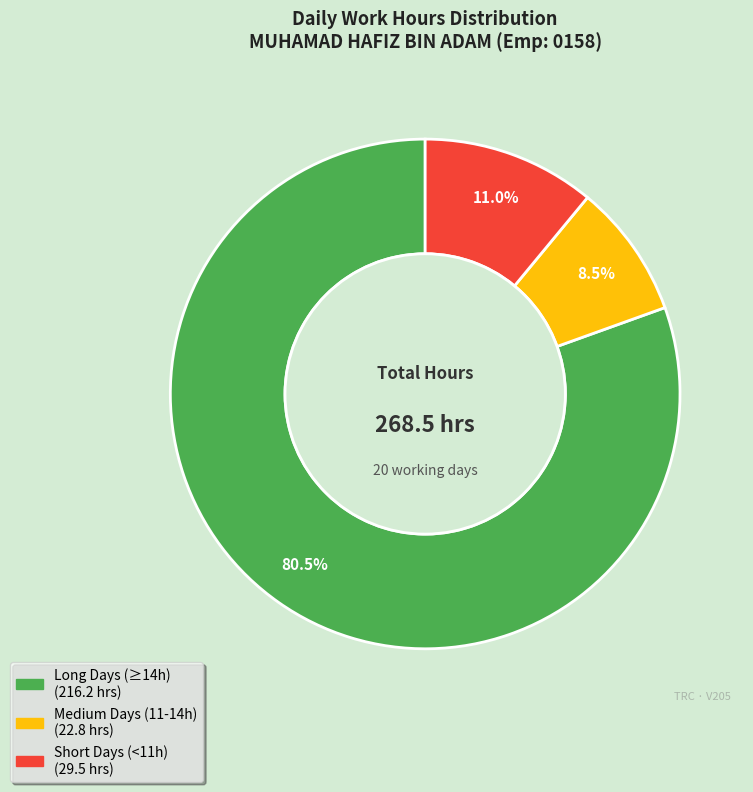

How many segments does this pie chart have?

3